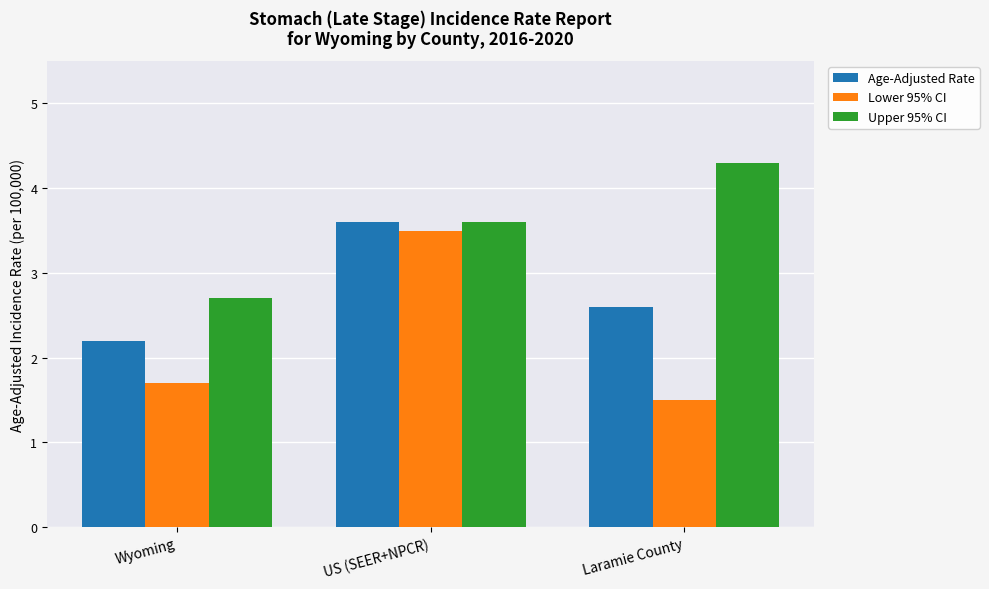

Is the value of Age-Adjusted Rate at Wyoming greater than the value of Upper 95% CI at Wyoming?

No